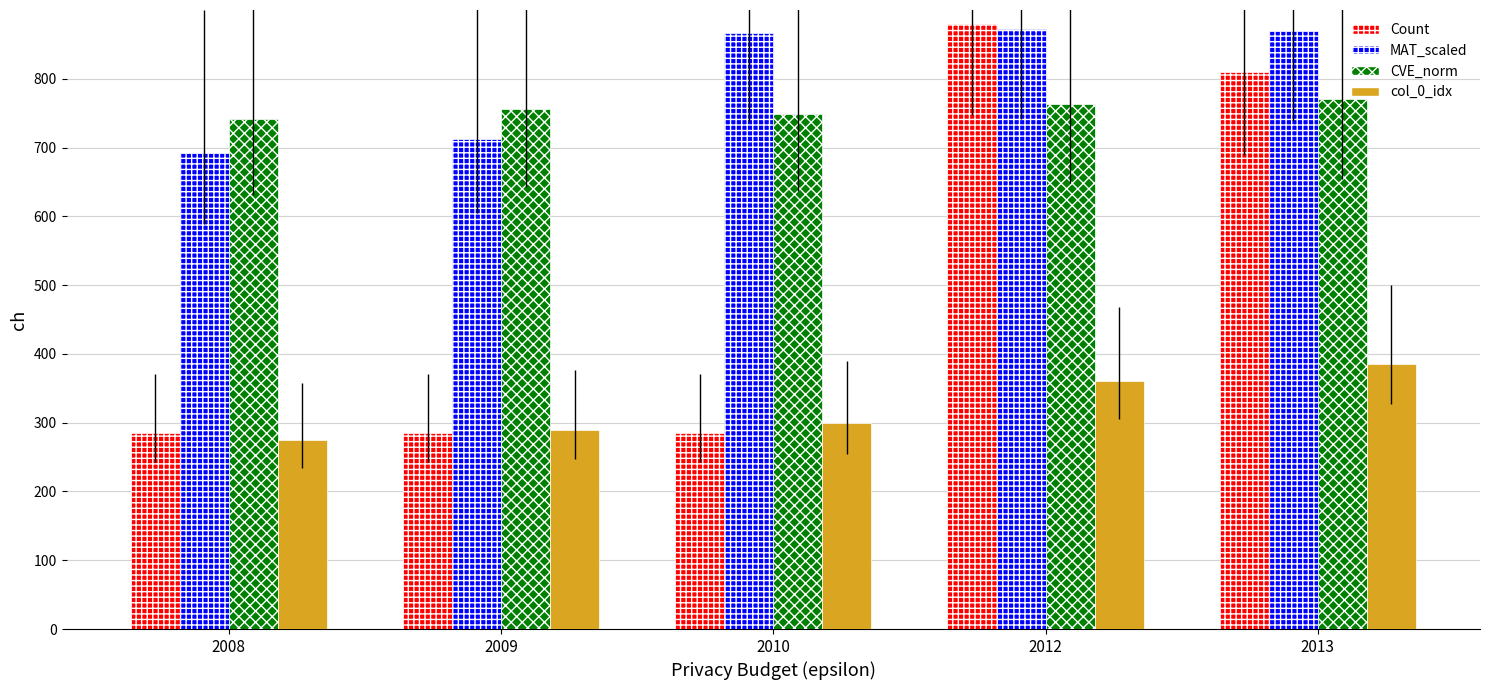

What is the difference between the maximum and second lowest values in the CVE_norm series?

21.0